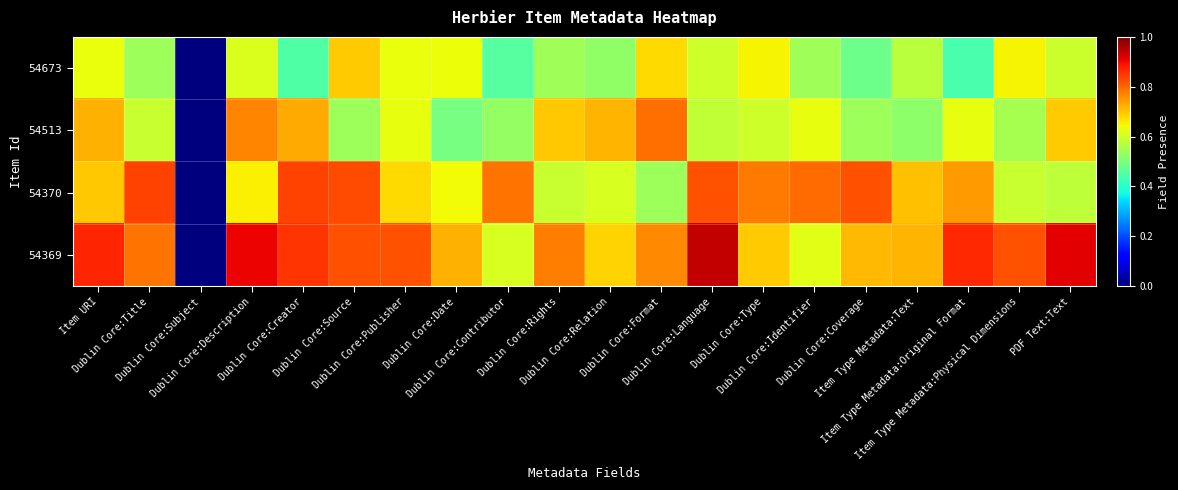

Which series has the largest total across all categories?

54369